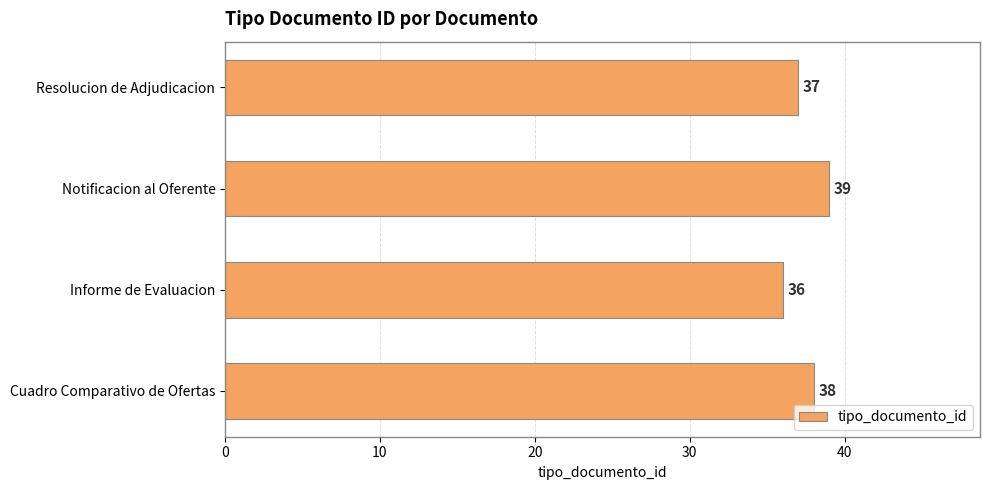

Reading bottom to top, extract all data points from this chart.

Cuadro Comparativo de Ofertas=38	Informe de Evaluacion=36	Notificacion al Oferente=39	Resolucion de Adjudicacion=37